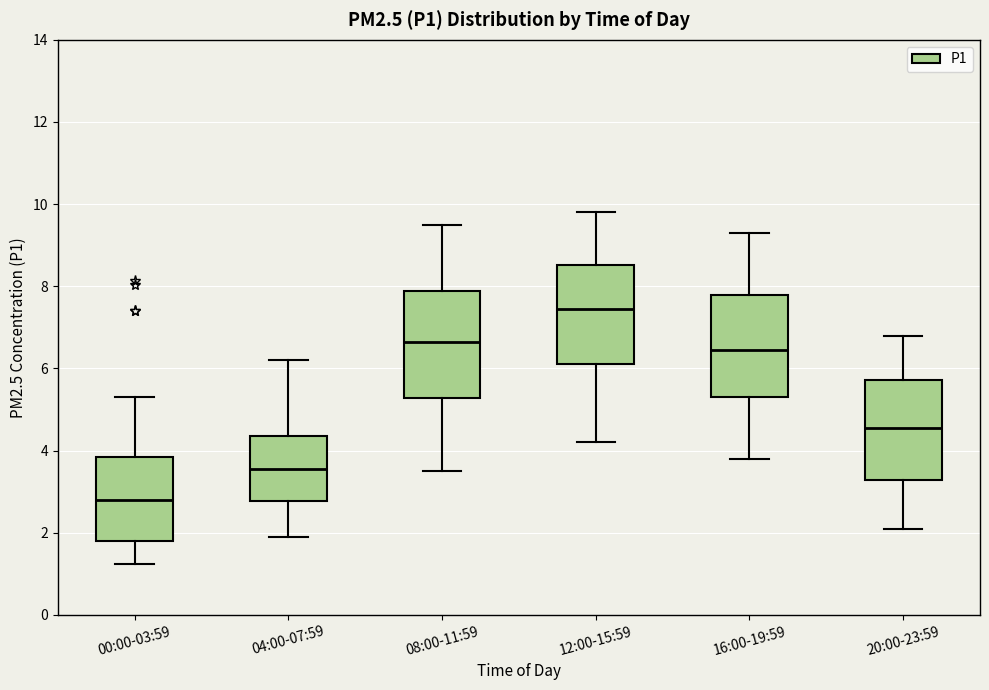

Reading left to right, transcribe this box plot: for each box, give where its median line is, the range the box spans, and where its two whiskers end, as read against the y-axis. The values are not printed on the chart, so give them approximately, as read against the axis.

00:00-03:59: median 2.8, box 1.8 to 3.8, whiskers 1.2 to 5.4
04:00-07:59: median 3.6, box 2.8 to 4.4, whiskers 2.0 to 6.2
08:00-11:59: median 6.6, box 5.2 to 7.8, whiskers 3.6 to 9.6
12:00-15:59: median 7.4, box 6.2 to 8.6, whiskers 4.2 to 9.8
16:00-19:59: median 6.4, box 5.4 to 7.8, whiskers 3.8 to 9.4
20:00-23:59: median 4.6, box 3.2 to 5.8, whiskers 2.2 to 6.8